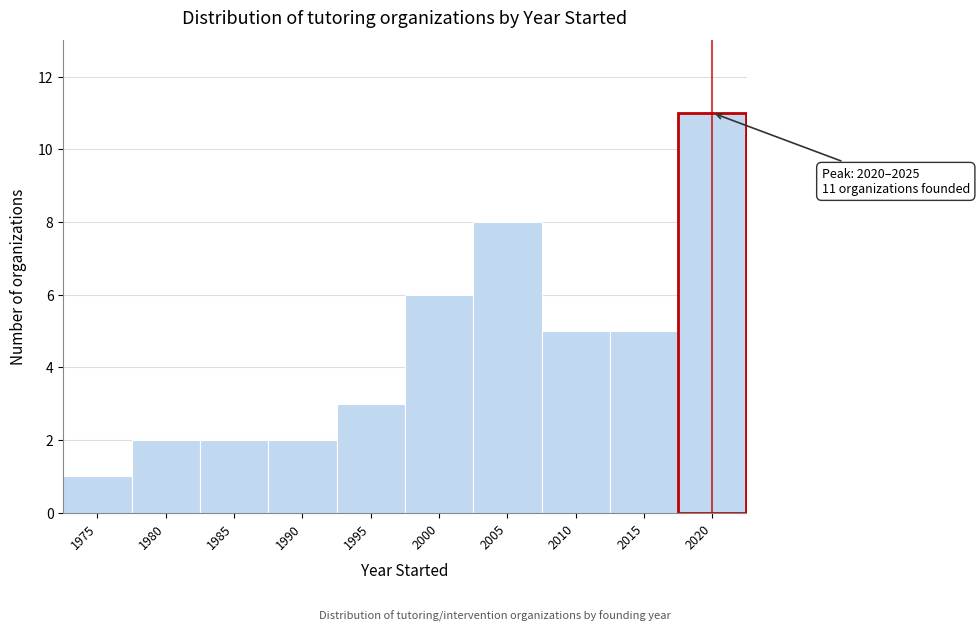

Reading left to right, list all the values displayed in this chart.

1975=1	1980=2	1985=2	1990=2	1995=3	2000=6	2005=8	2010=5	2015=5	2020=11